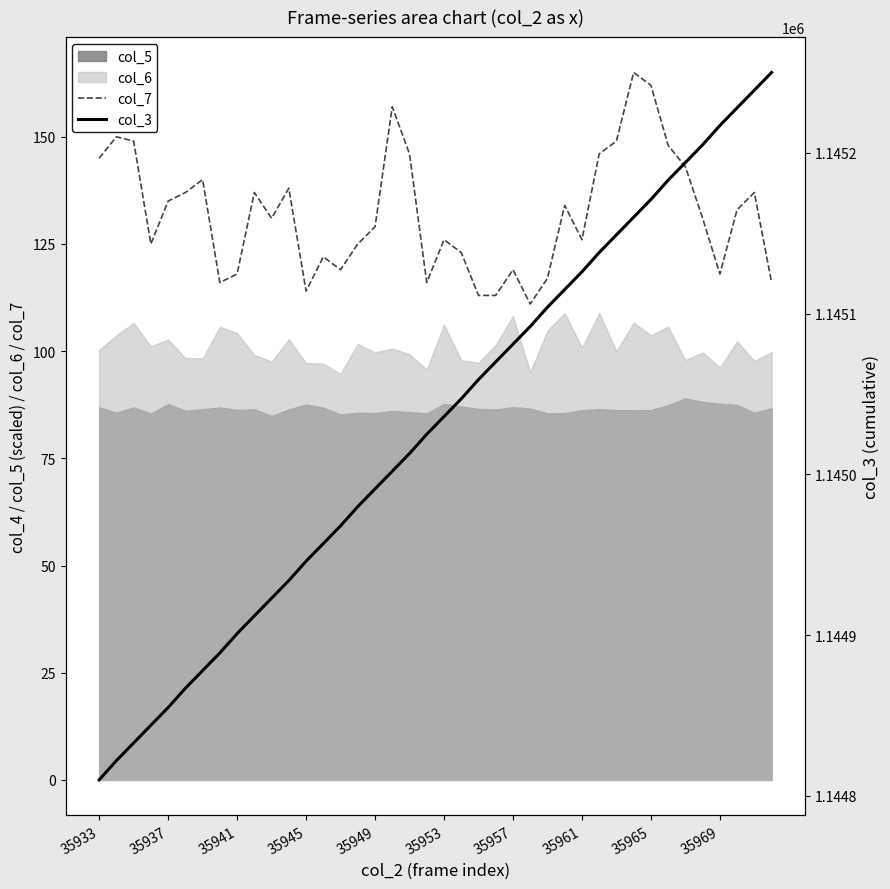

Is it true that col_7 equals 126 at 35953?

True